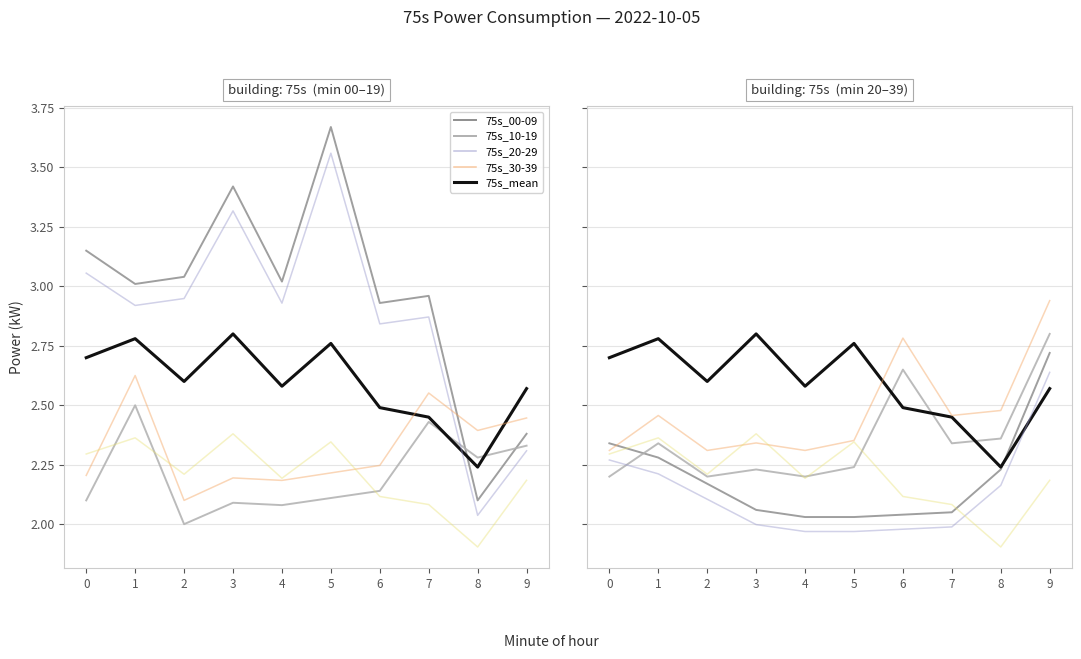

Is the value of 75s_00-09 at 2 greater than the value of 75s_mean at 4?

Yes